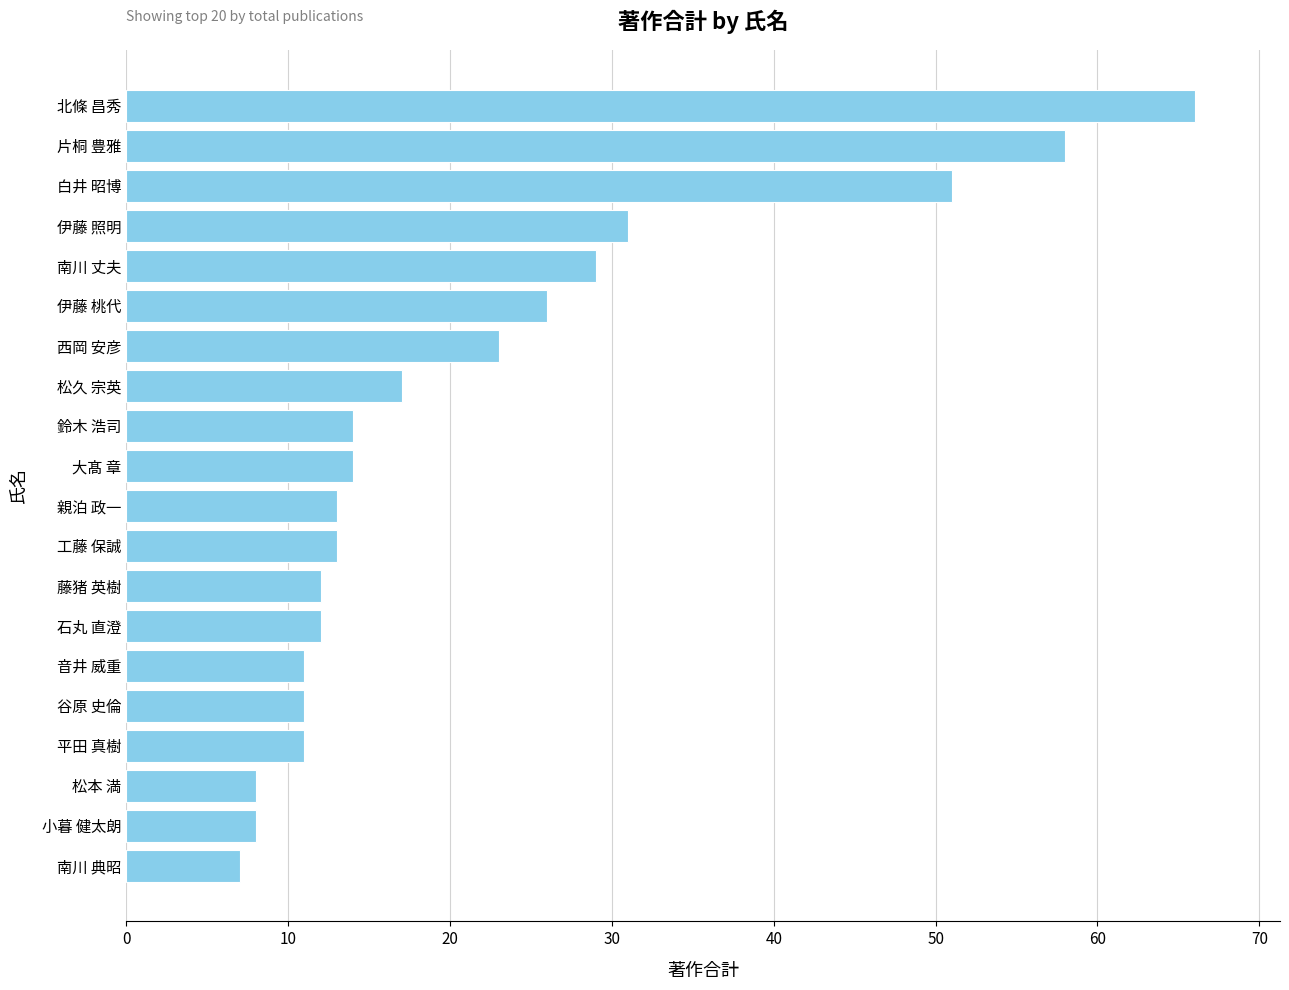

True or false: the data shows 12 at 藤猪 英樹.

True